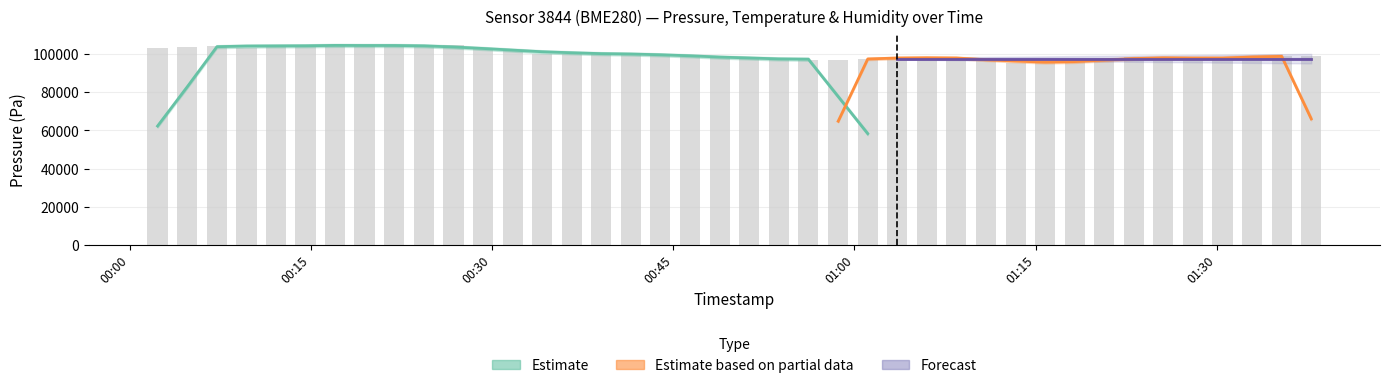

Reading right to left, transcribe all the data shown in this chart.

pressure: 2023-12-22T01:37:49=99127.0	2023-12-22T01:35:22=99137.2	2023-12-22T01:32:55=98460.2	2023-12-22T01:30:28=98058.3	2023-12-22T01:28:00=97444.5	2023-12-22T01:25:34=98433.2	2023-12-22T01:23:07=98416.2	2023-12-22T01:20:41=96397.8	2023-12-22T01:18:14=96018.7	2023-12-22T01:15:47=96060.5	2023-12-22T01:13:21=95563.3	2023-12-22T01:10:53=97715.4	2023-12-22T01:08:26=98066.2	2023-12-22T01:05:59=98386.7	2023-12-22T01:03:32=98063.7	2023-12-22T01:01:06=97651.2	2023-12-22T00:58:39=96936.0	2023-12-22T00:56:11=97096.4	2023-12-22T00:53:43=97419.4	2023-12-22T00:51:16=98027.9	2023-12-22T00:48:50=98401.0	2023-12-22T00:46:23=99410.9	2023-12-22T00:43:56=99410.1	2023-12-22T00:41:30=100724.8	2023-12-22T00:39:03=100724.8	2023-12-22T00:36:35=100385.3	2023-12-22T00:34:08=100395.7	2023-12-22T00:31:42=101736.9	2023-12-22T00:29:15=103386.5	2023-12-22T00:26:48=105016.1	2023-12-22T00:24:22=104693.8	2023-12-22T00:21:54=104341.9	2023-12-22T00:19:26=104664.1	2023-12-22T00:17:00=104341.9	2023-12-22T00:14:33=104997.2	2023-12-22T00:12:06=104970.2	2023-12-22T00:09:40=103280.1	2023-12-22T00:07:13=104341.0	2023-12-22T00:04:46=104005.3	2023-12-22T00:02:18=103328.0
temperature: 2023-12-22T01:37:49=6.0	2023-12-22T01:35:22=6.1	2023-12-22T01:32:55=6.0	2023-12-22T01:30:28=5.9	2023-12-22T01:28:00=5.8	2023-12-22T01:25:34=5.8	2023-12-22T01:23:07=5.7	2023-12-22T01:20:41=5.7	2023-12-22T01:18:14=5.8	2023-12-22T01:15:47=5.7	2023-12-22T01:13:21=5.6	2023-12-22T01:10:53=5.7	2023-12-22T01:08:26=5.6	2023-12-22T01:05:59=5.5	2023-12-22T01:03:32=5.6	2023-12-22T01:01:06=5.7	2023-12-22T00:58:39=5.7	2023-12-22T00:56:11=5.7	2023-12-22T00:53:43=5.7	2023-12-22T00:51:16=5.8	2023-12-22T00:48:50=5.6	2023-12-22T00:46:23=5.8	2023-12-22T00:43:56=5.8	2023-12-22T00:41:30=5.7	2023-12-22T00:39:03=5.7	2023-12-22T00:36:35=5.7	2023-12-22T00:34:08=5.7	2023-12-22T00:31:42=5.8	2023-12-22T00:29:15=5.8	2023-12-22T00:26:48=5.7	2023-12-22T00:24:22=5.8	2023-12-22T00:21:54=5.6	2023-12-22T00:19:26=5.6	2023-12-22T00:17:00=5.6	2023-12-22T00:14:33=5.6	2023-12-22T00:12:06=5.5	2023-12-22T00:09:40=5.2	2023-12-22T00:07:13=5.6	2023-12-22T00:04:46=5.6	2023-12-22T00:02:18=5.5
humidity: 2023-12-22T01:37:49=100.0	2023-12-22T01:35:22=100.0	2023-12-22T01:32:55=100.0	2023-12-22T01:30:28=100.0	2023-12-22T01:28:00=100.0	2023-12-22T01:25:34=100.0	2023-12-22T01:23:07=100.0	2023-12-22T01:20:41=100.0	2023-12-22T01:18:14=100.0	2023-12-22T01:15:47=100.0	2023-12-22T01:13:21=100.0	2023-12-22T01:10:53=100.0	2023-12-22T01:08:26=100.0	2023-12-22T01:05:59=100.0	2023-12-22T01:03:32=100.0	2023-12-22T01:01:06=100.0	2023-12-22T00:58:39=100.0	2023-12-22T00:56:11=100.0	2023-12-22T00:53:43=100.0	2023-12-22T00:51:16=100.0	2023-12-22T00:48:50=100.0	2023-12-22T00:46:23=100.0	2023-12-22T00:43:56=100.0	2023-12-22T00:41:30=100.0	2023-12-22T00:39:03=100.0	2023-12-22T00:36:35=100.0	2023-12-22T00:34:08=100.0	2023-12-22T00:31:42=100.0	2023-12-22T00:29:15=100.0	2023-12-22T00:26:48=100.0	2023-12-22T00:24:22=100.0	2023-12-22T00:21:54=100.0	2023-12-22T00:19:26=100.0	2023-12-22T00:17:00=100.0	2023-12-22T00:14:33=100.0	2023-12-22T00:12:06=100.0	2023-12-22T00:09:40=100.0	2023-12-22T00:07:13=100.0	2023-12-22T00:04:46=100.0	2023-12-22T00:02:18=100.0